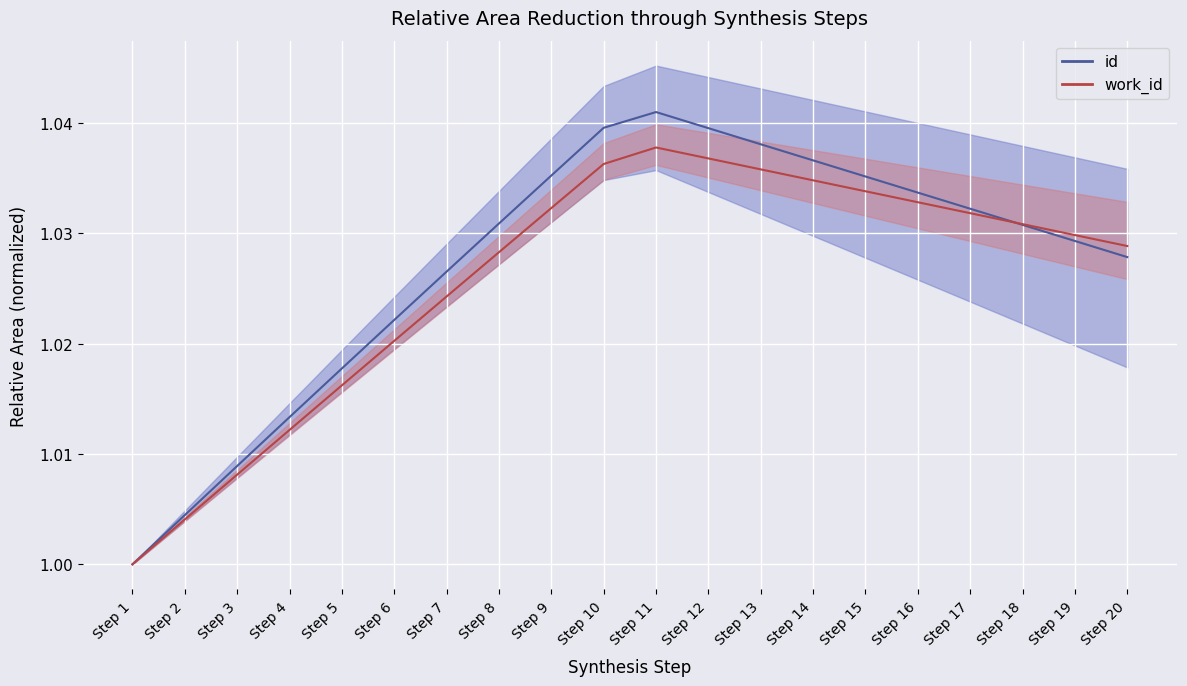

Which category has the lowest value in the id series?

Step 1